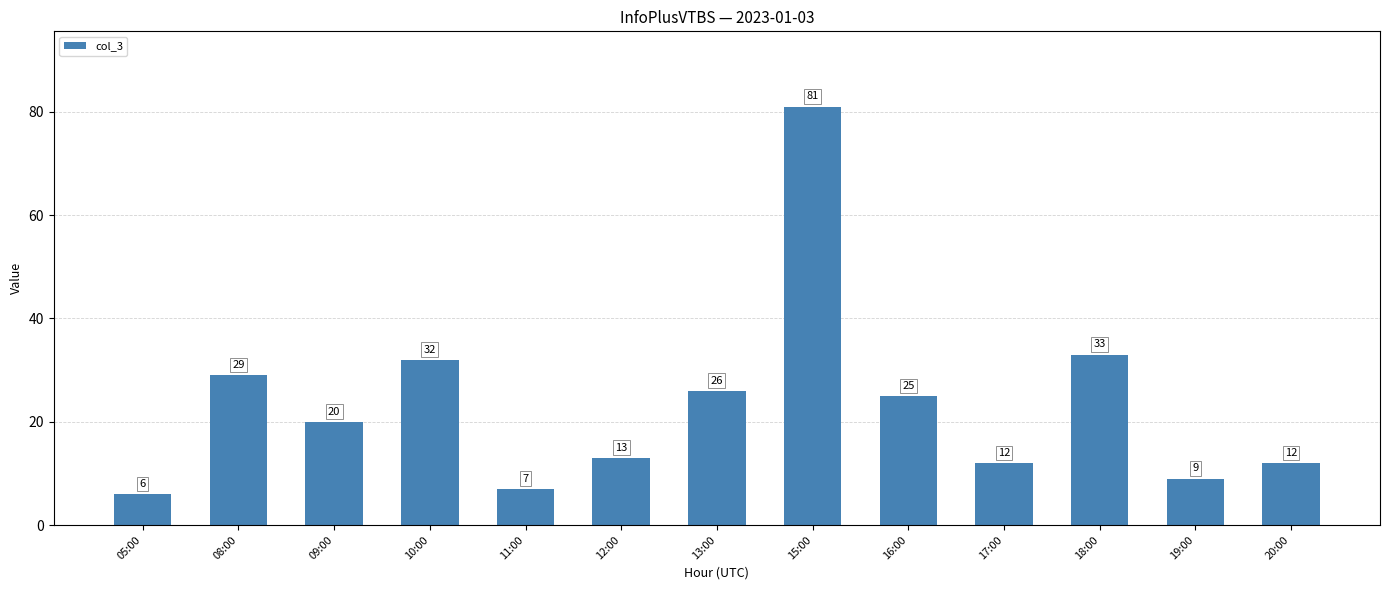

What is the sum of the values at 05:00 and 19:00?

15